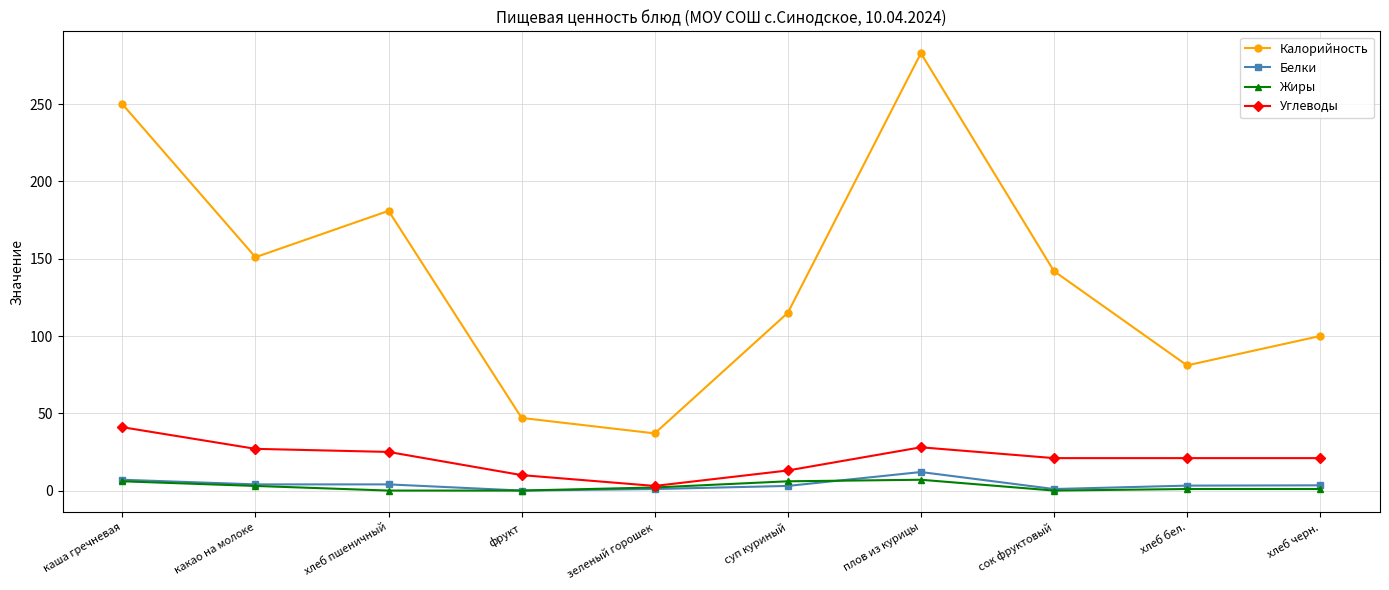

What is the difference between the second highest and second lowest values in the Углеводы series?

18.0